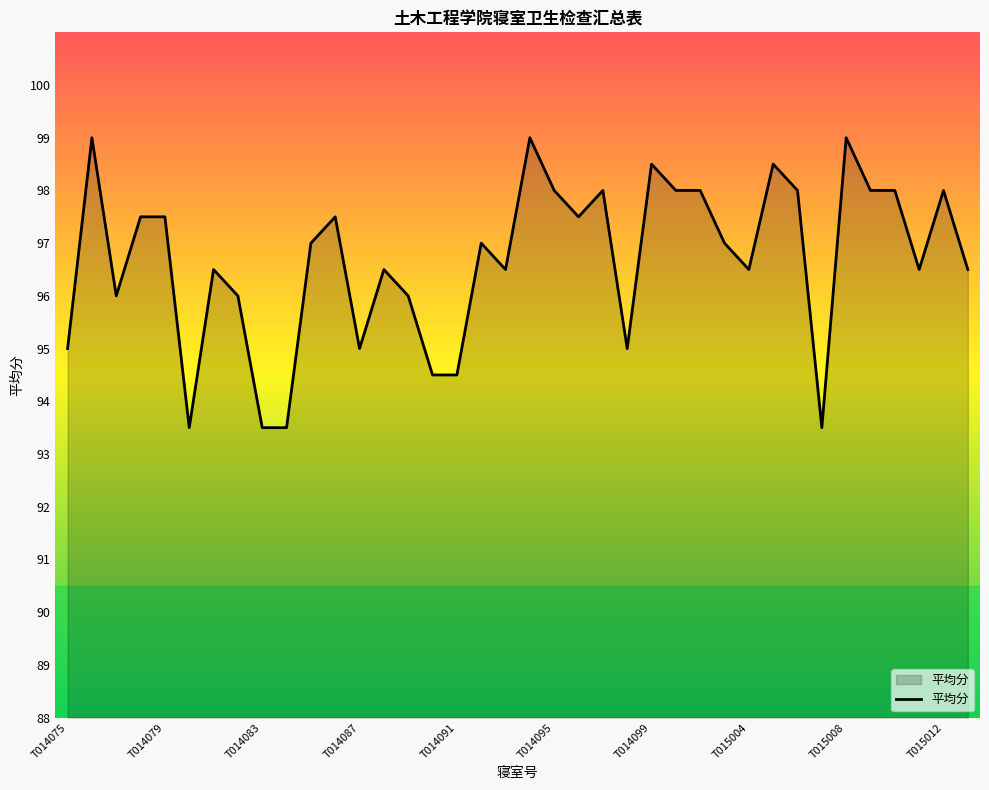

What is the difference between the maximum and minimum values?

5.5